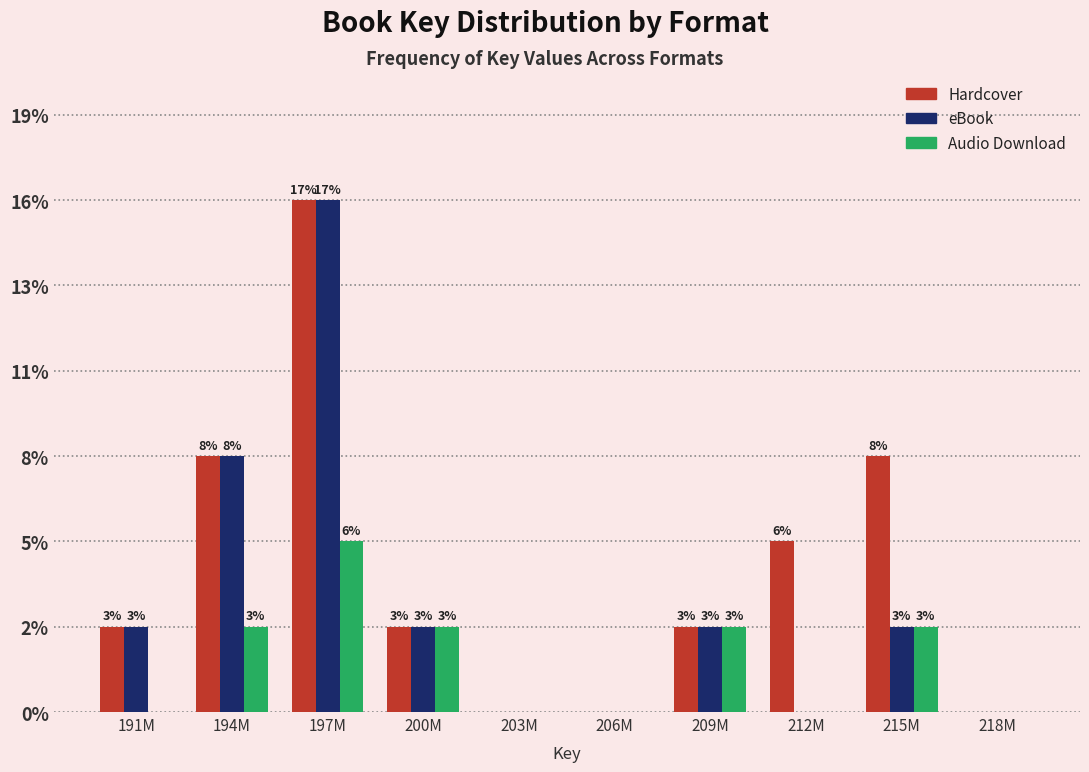

What are all the series names shown in the legend?

Hardcover, eBook, Audio Download